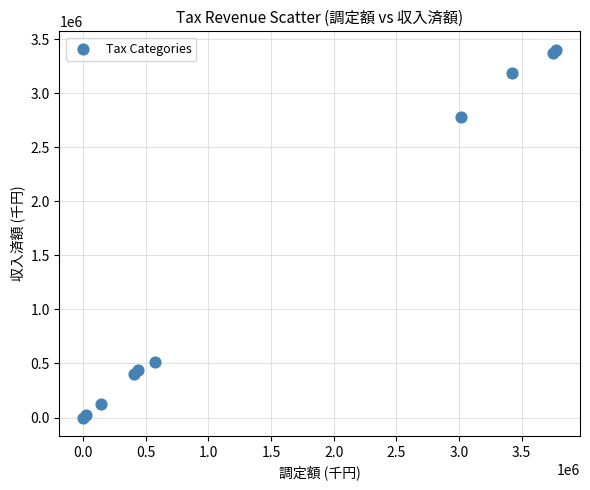

What Y value in the scatter plot is closest to 1701275?

2783779